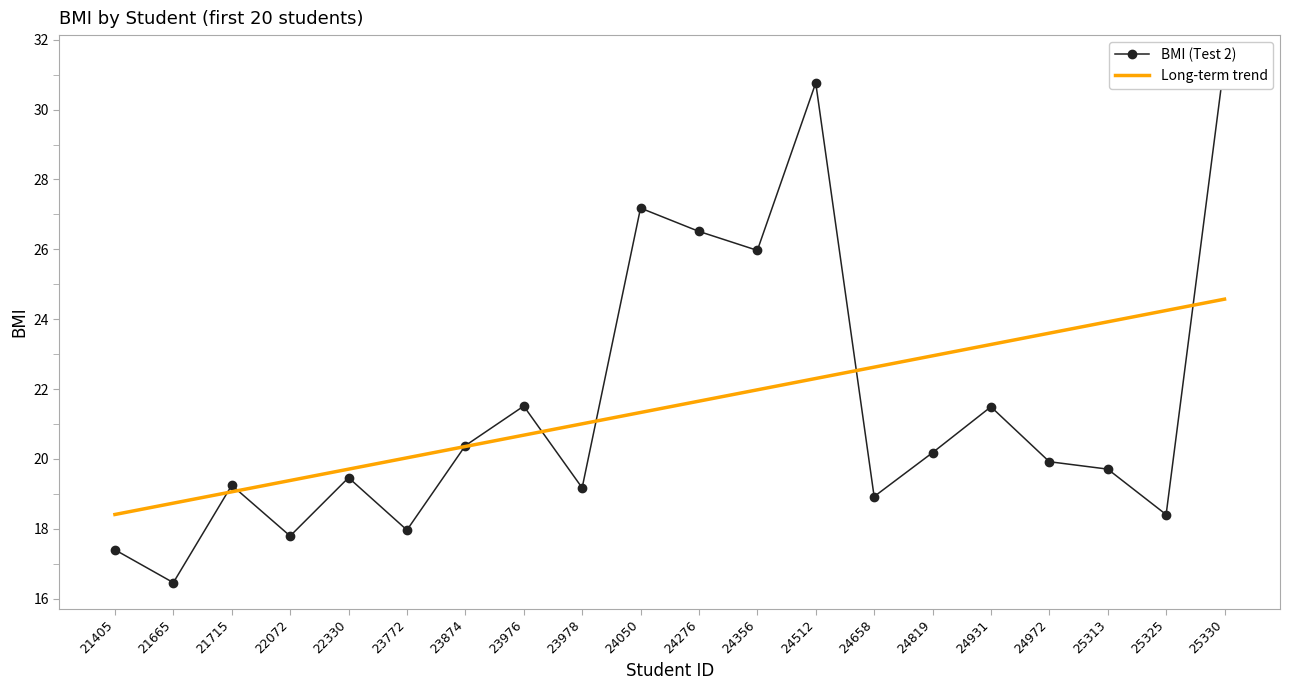

Is the value of BMI (Test 2) at 22072 greater than the value of Long-term trend at 24972?

No